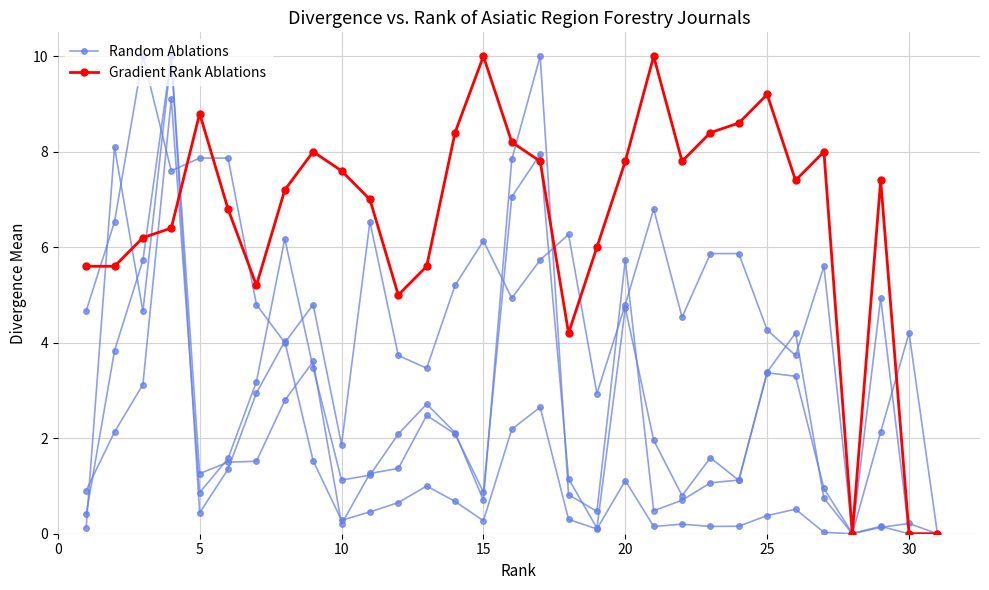

True or false: Gradient Rank Ablations has a value of 5.2 at 5.

False